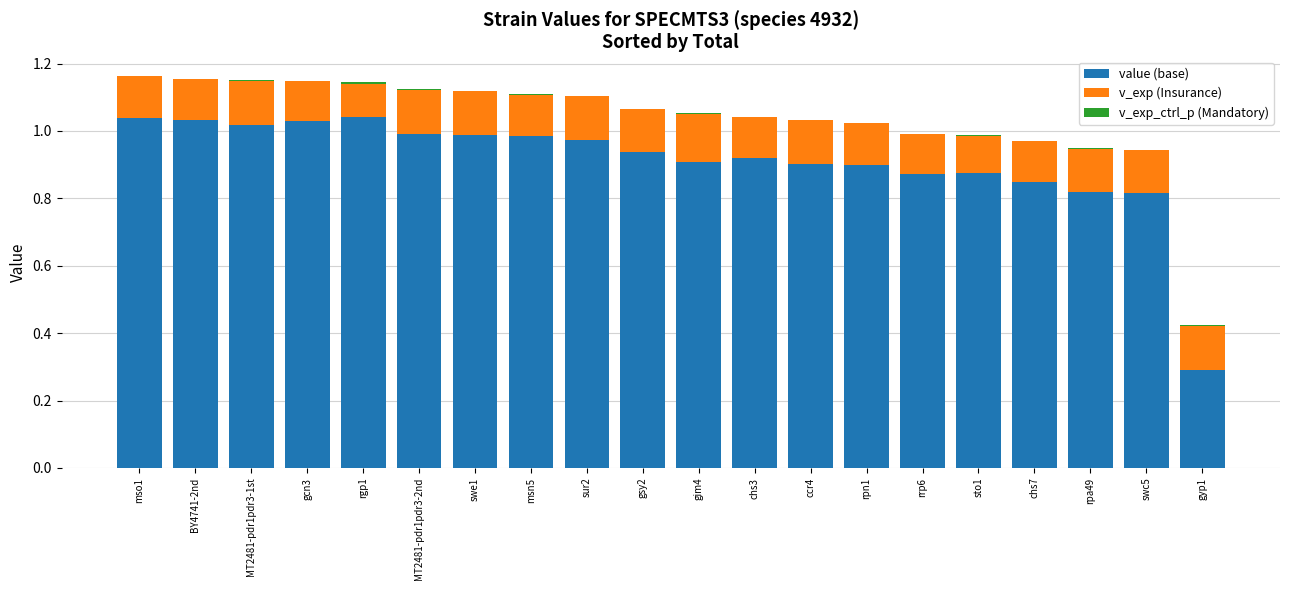

True or false: value (base) has a value of 1.0 at sur2.

True